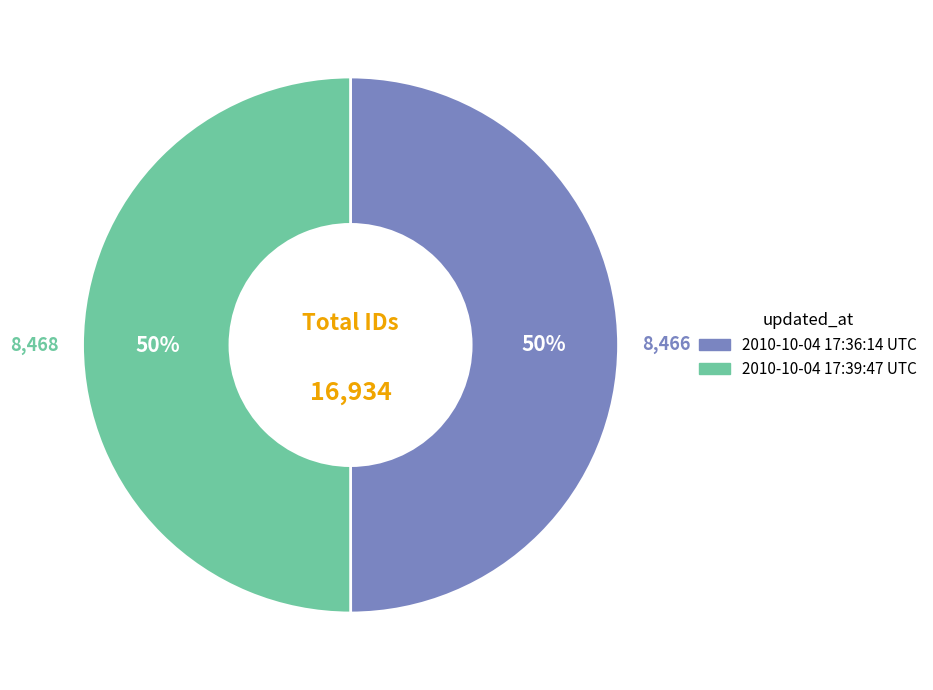

What percentage is the 2010-10-04 17:36:14 UTC slice, to the nearest percent?

50%